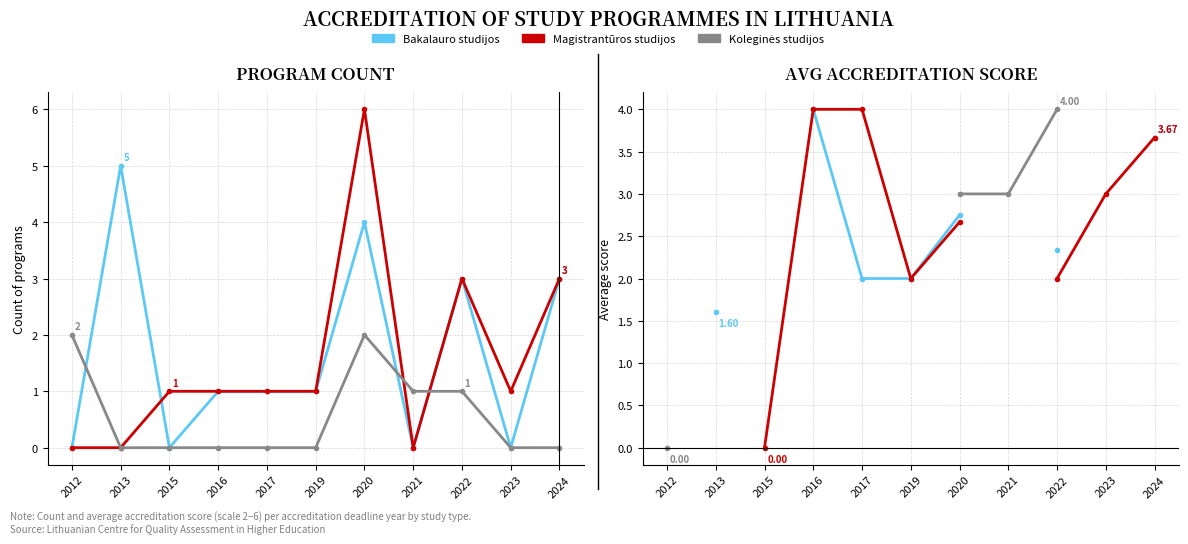

Between 2017 and 2013, which is larger?

2017